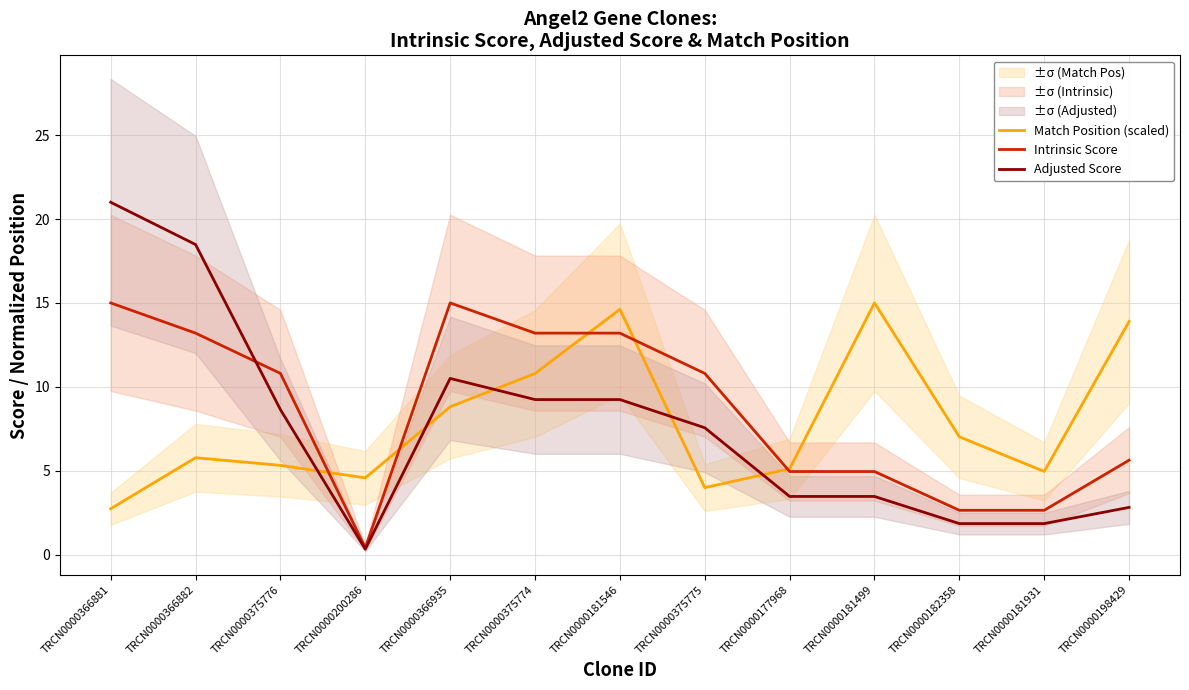

What is the sum of the Intrinsic Score values at TRCN0000198429 and TRCN0000375774?

18.8